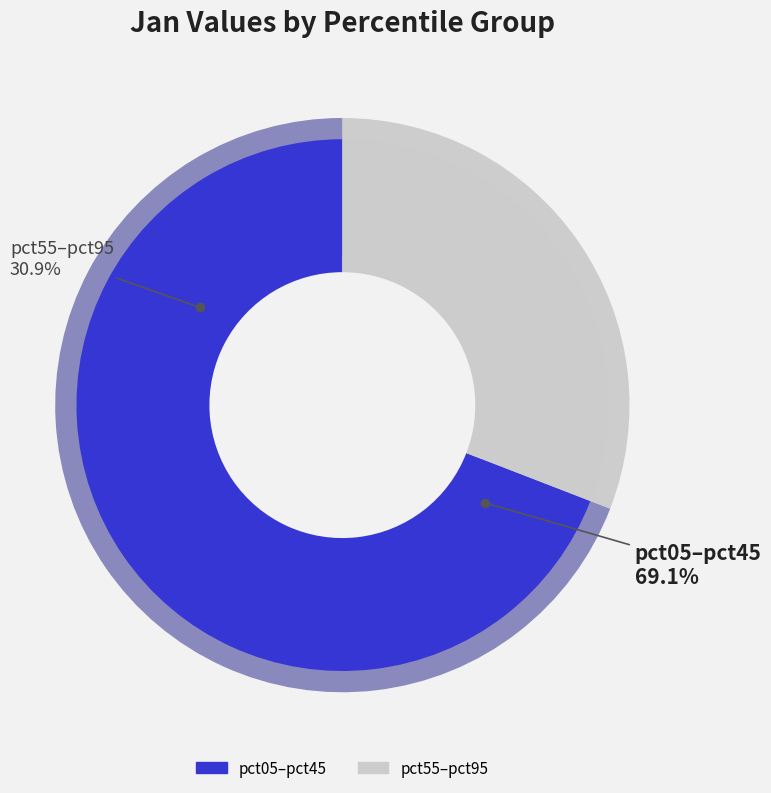

Is it true that pct35 is 16% of the pie?

False